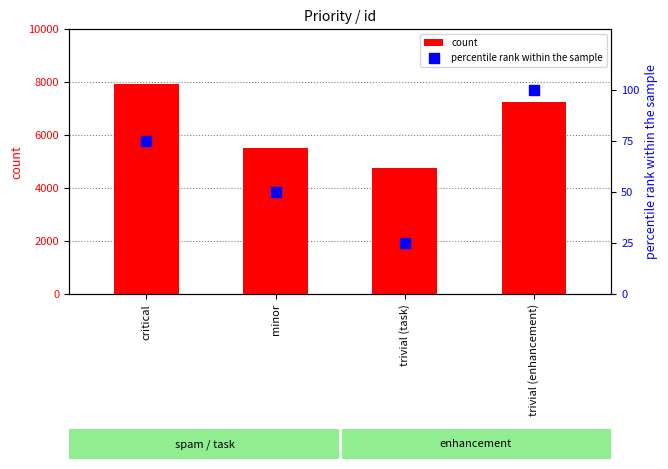

Which series has the largest Y range (max minus min)?

count